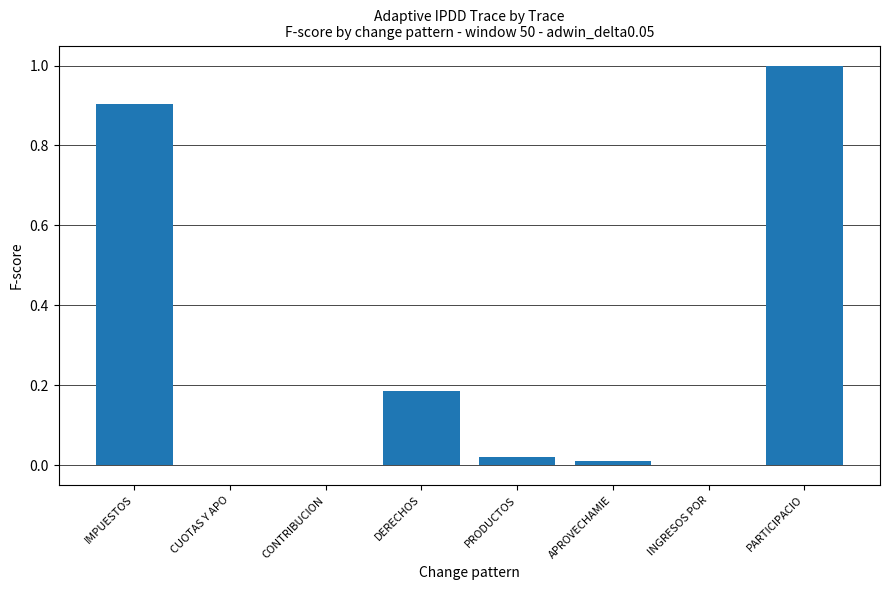

The value at CONTRIBUCION is -0.5. True or false?

False